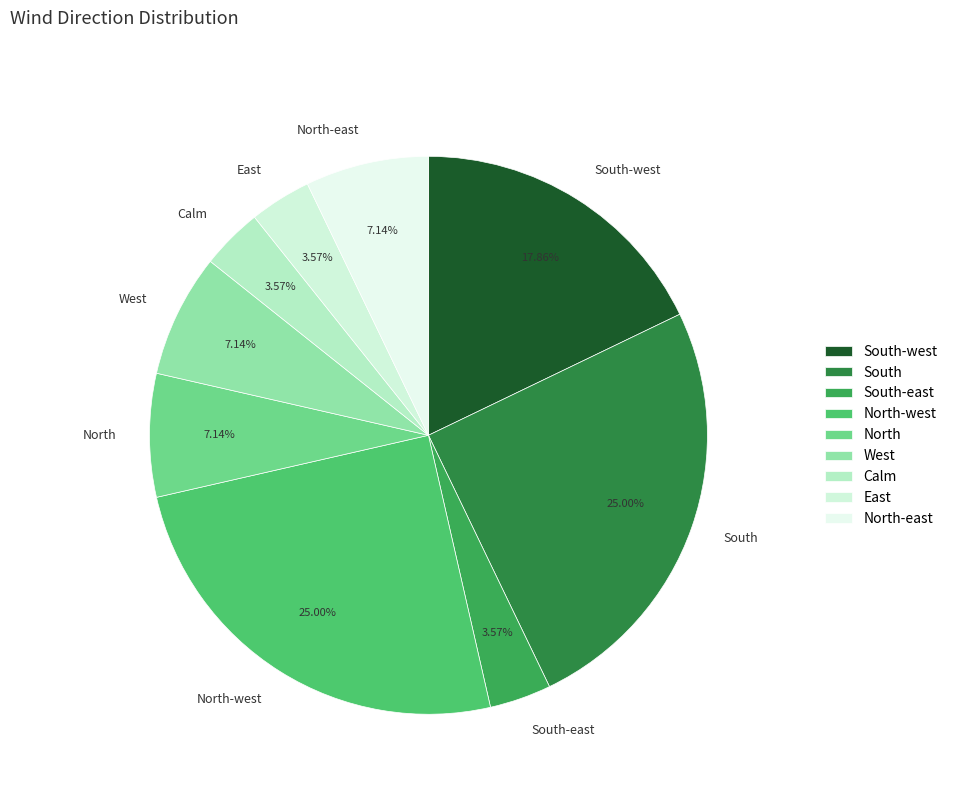

Does East account for over 50% of the chart?

No